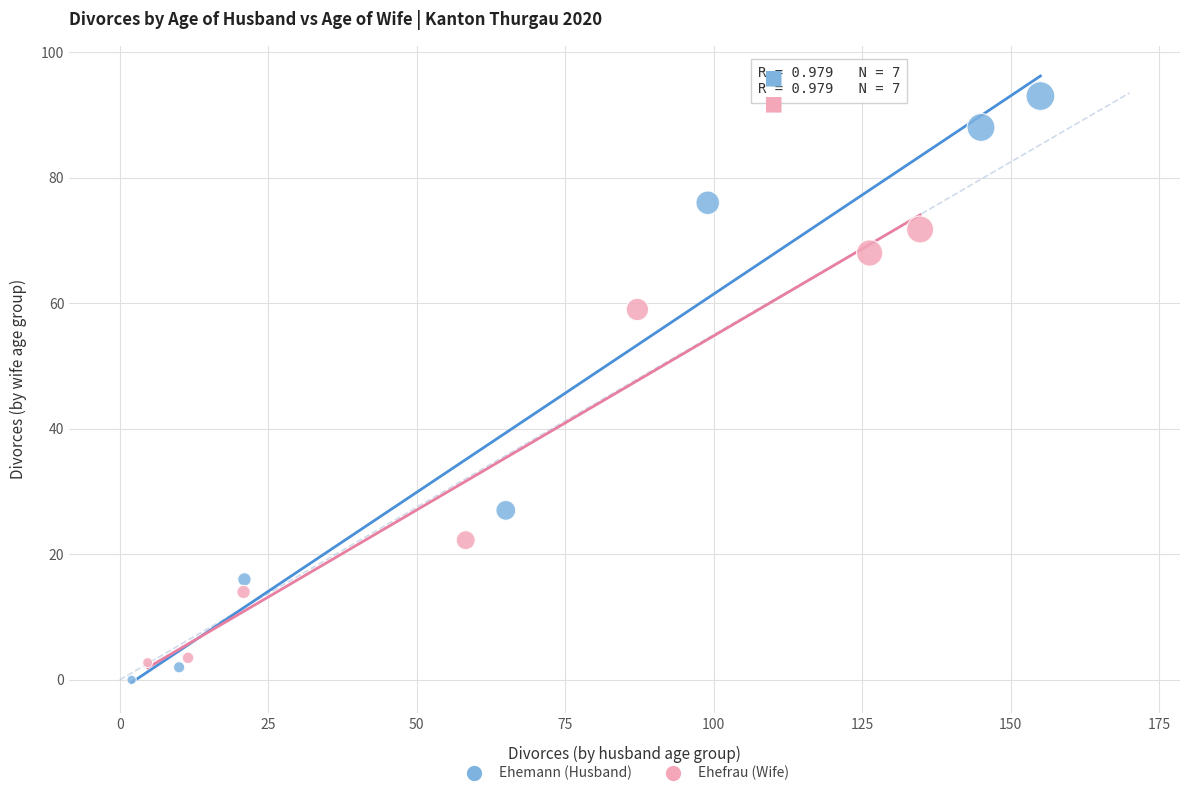

Which series reaches the maximum Y coordinate?

Ehemann (Husband)